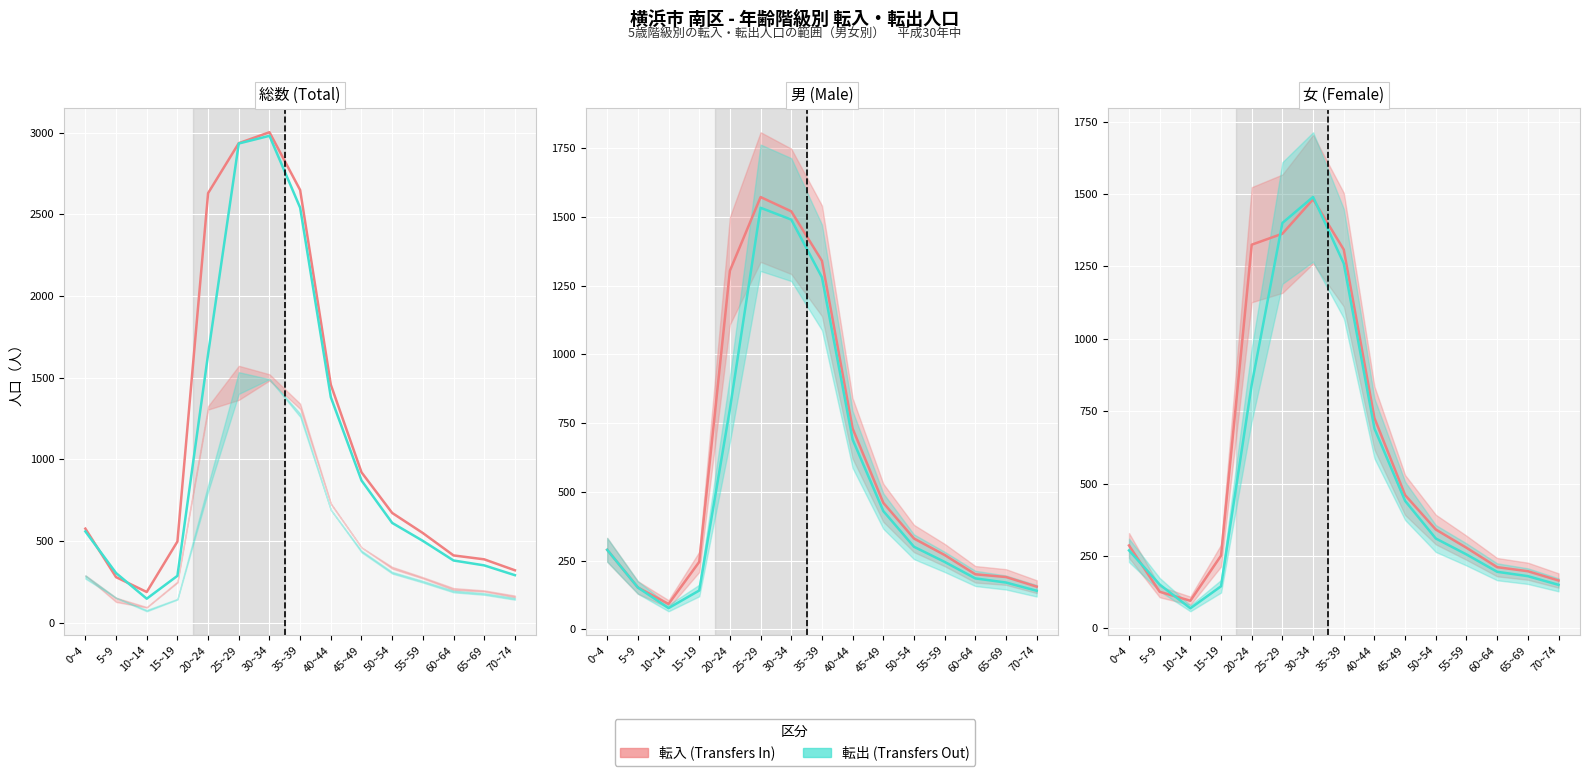

True or false: 転出_総数 has more than 0 interior local peaks.

True